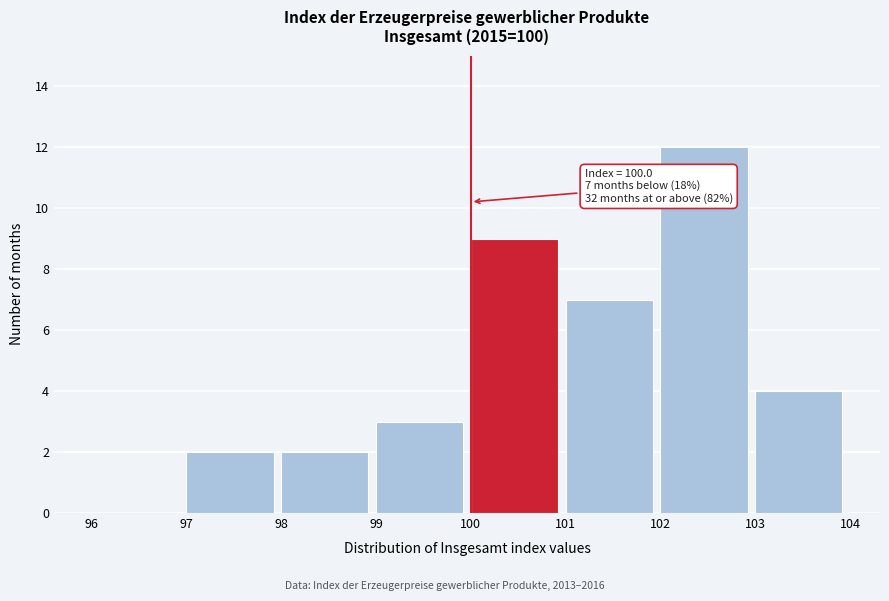

Over which range of the x-axis is the bar tallest?

102 to 103